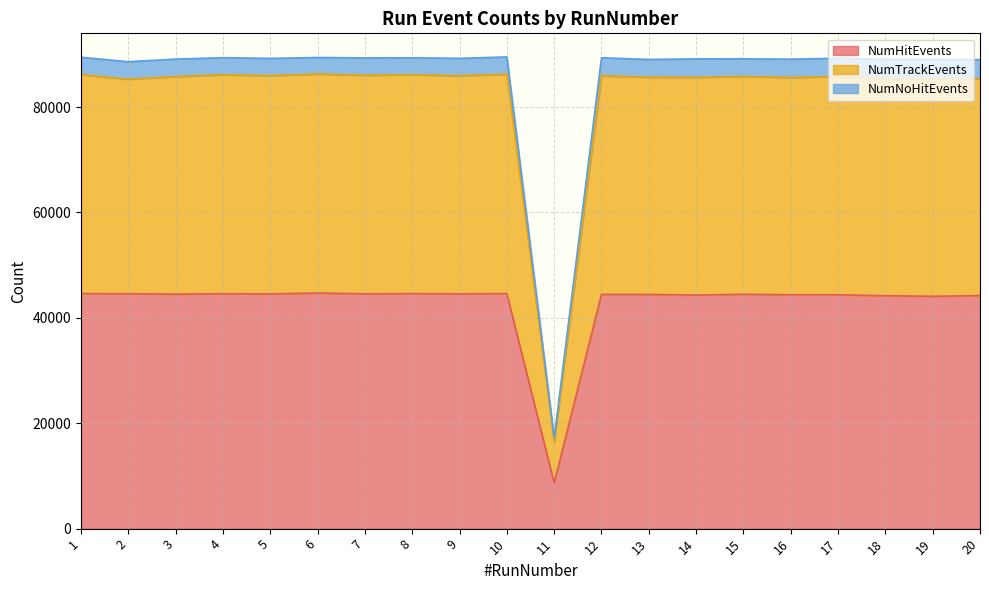

What is the minimum value for NumHitEvents?

8684